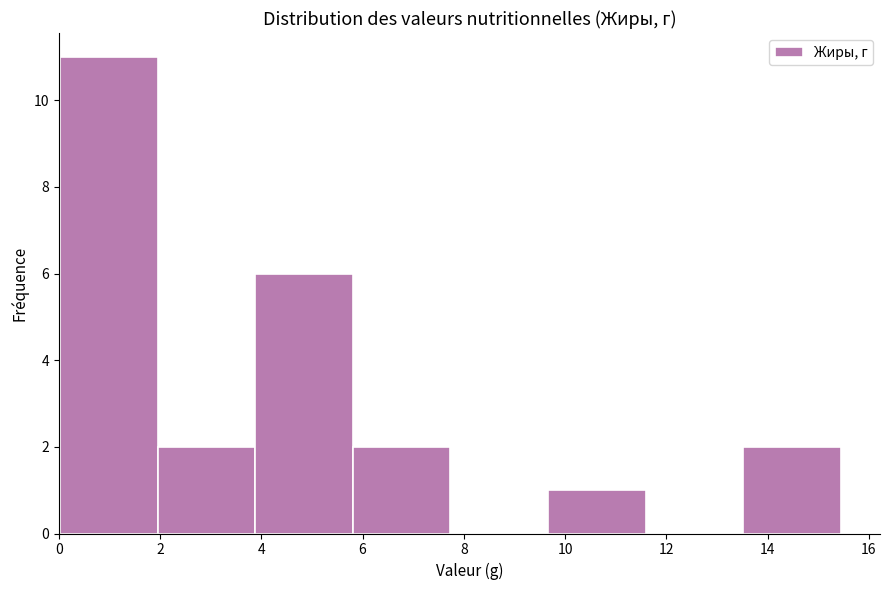

Reading left to right, list every bar in this chart as the range it spans on the x-axis followed by its height. Neither the bar edges nor the heights are printed on the chart, so give them approximately, as read against the axes.

0.0 to 2.0: 11
2.0 to 3.8: 2
3.8 to 5.8: 6
5.8 to 7.8: 2
7.8 to 9.6: 0
9.6 to 11.6: 1
11.6 to 13.6: 0
13.6 to 15.4: 2